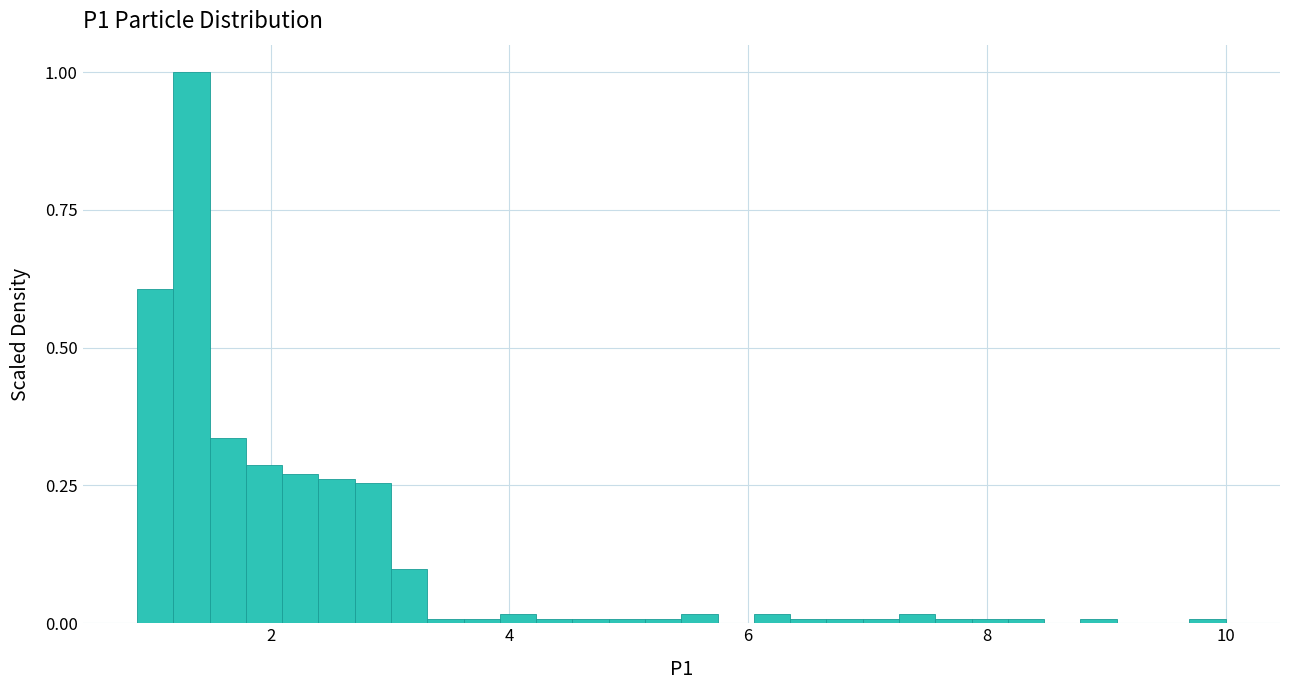

Around what value on the x-axis is the tallest bar? Give the approximate position of its centre, as read against the axis.

1.4